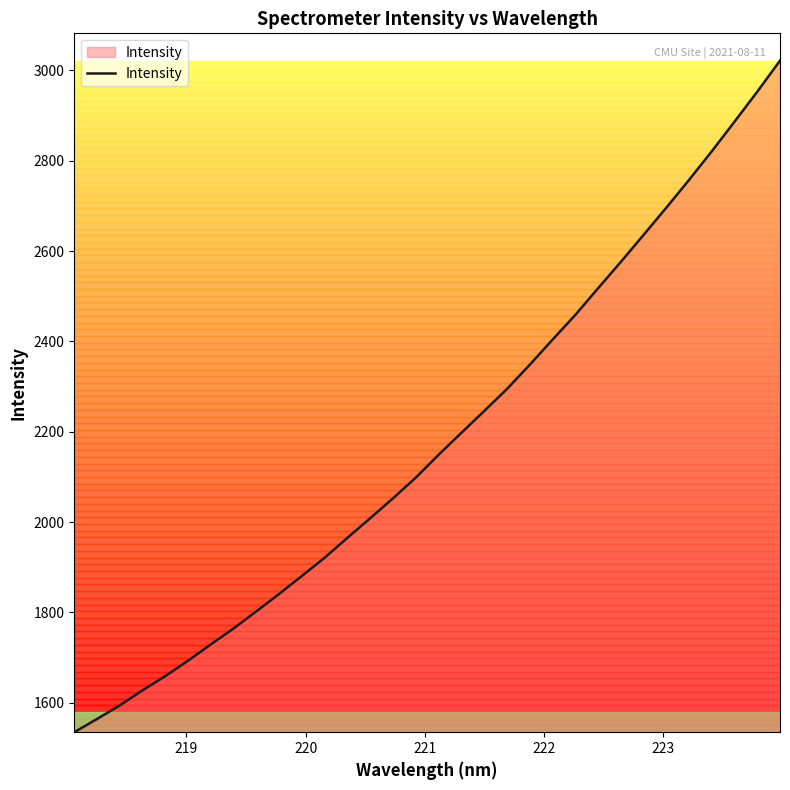

Count the number of values greater than 2149.

16